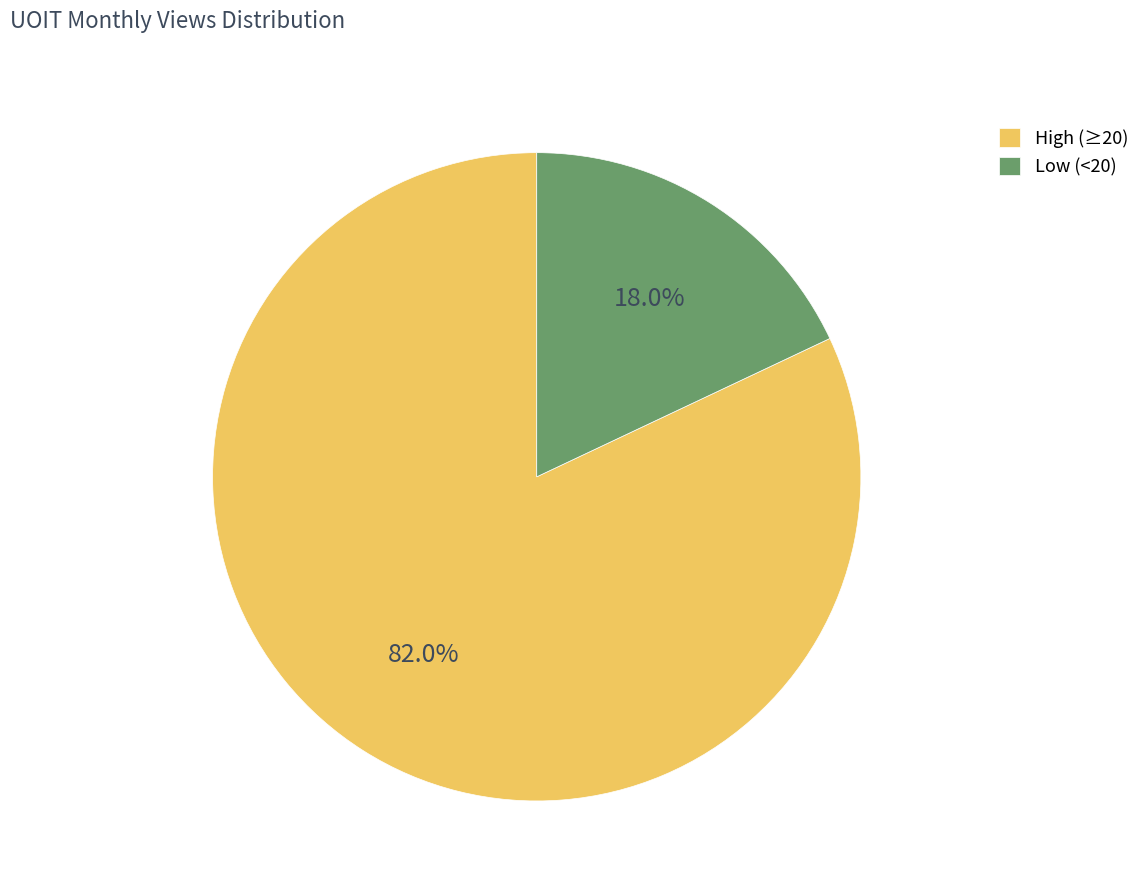

Do Low (<20) and High (≥20) together represent more than half of the pie?

Yes